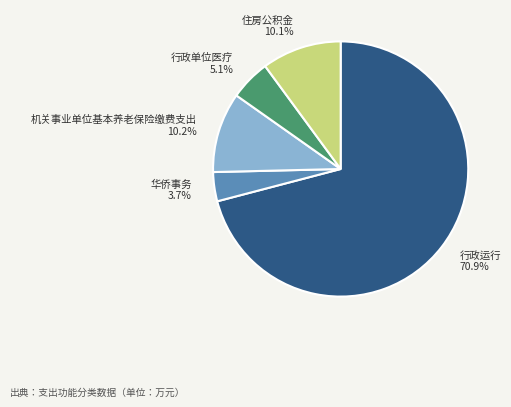

How many slices are in this pie chart?

5